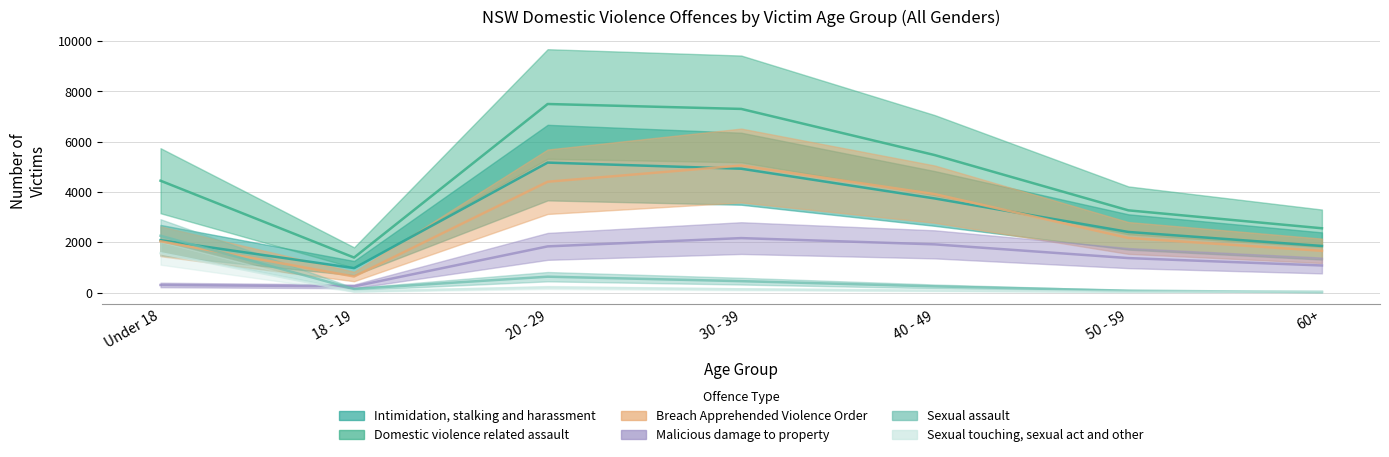

Between 40 - 49 and 18 - 19, which is larger?

40 - 49